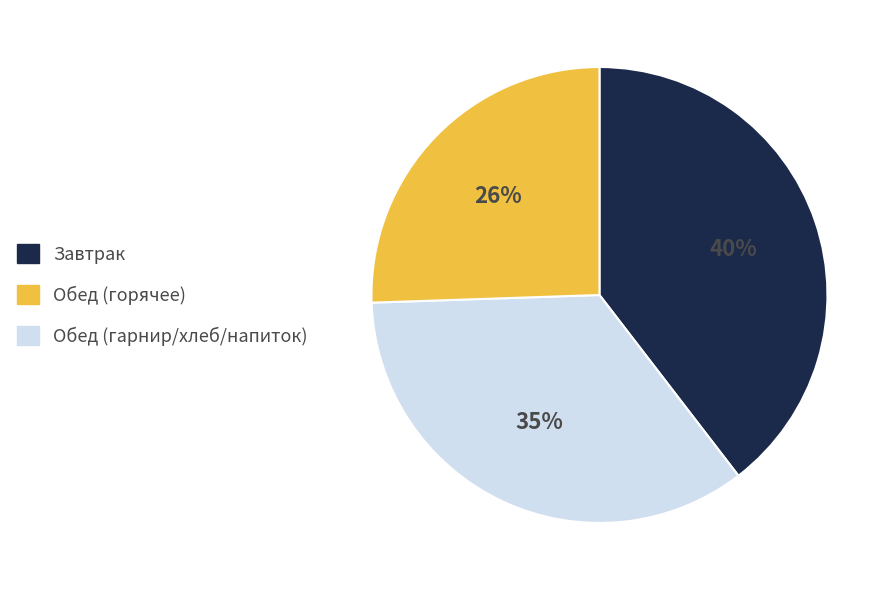

To the nearest percent, what is the difference between the largest and smallest slice percentages?

14%